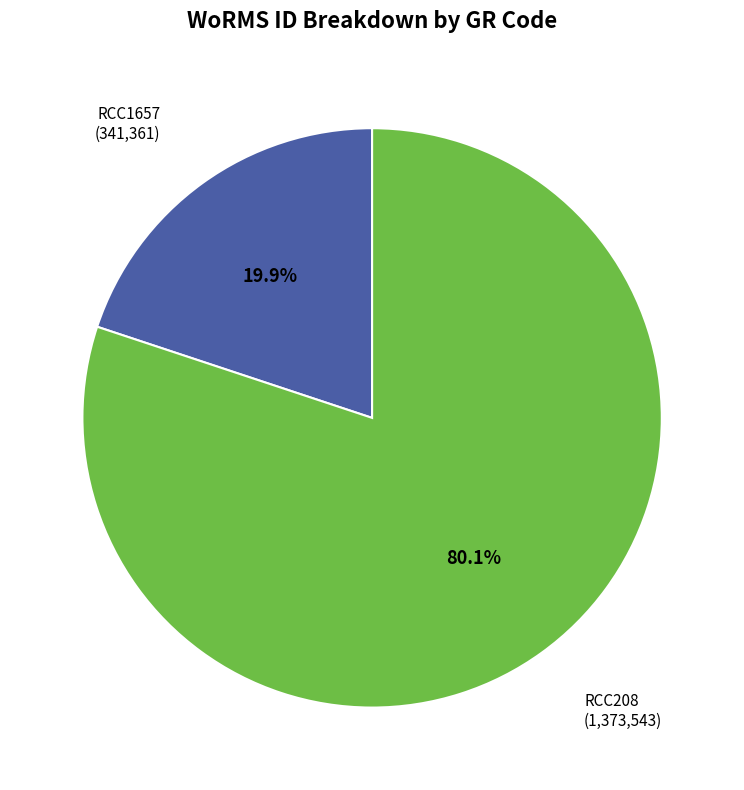

Is there any slice that represents more than half of the pie?

Yes